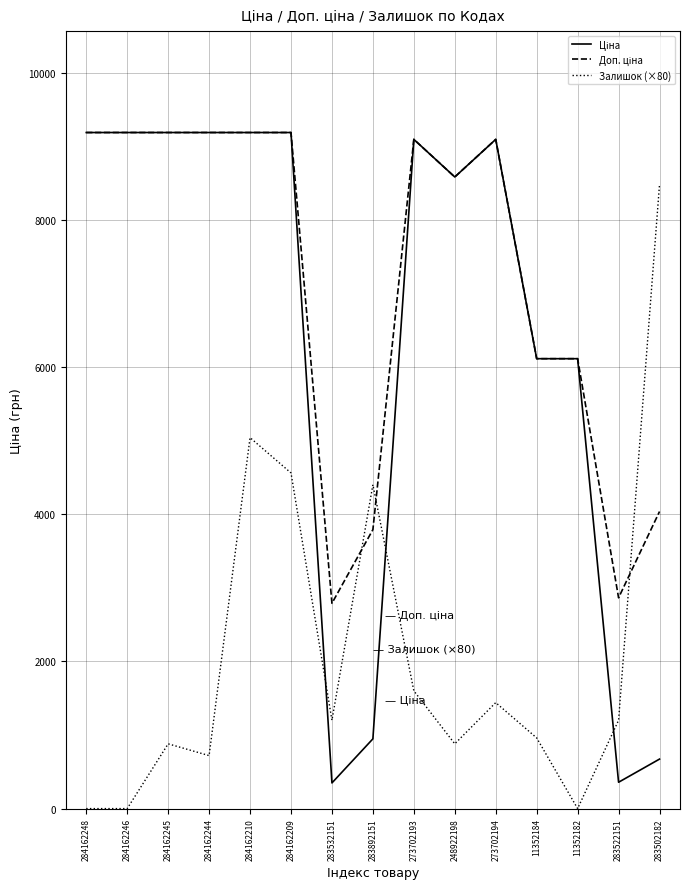

What is the total value across all series at 284162209?

22930.3